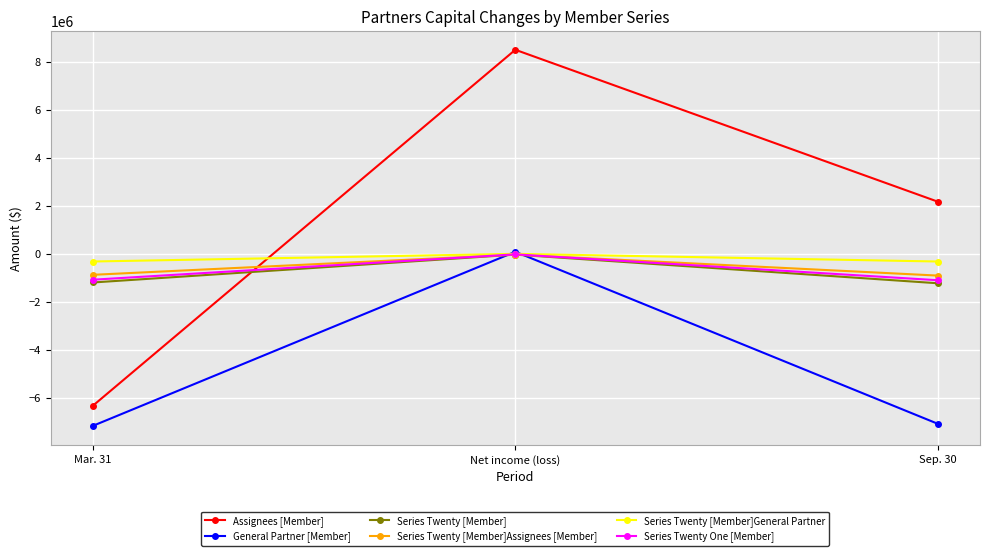

True or false: Assignees [Member] has a value of -6338126 at Mar. 31.

True